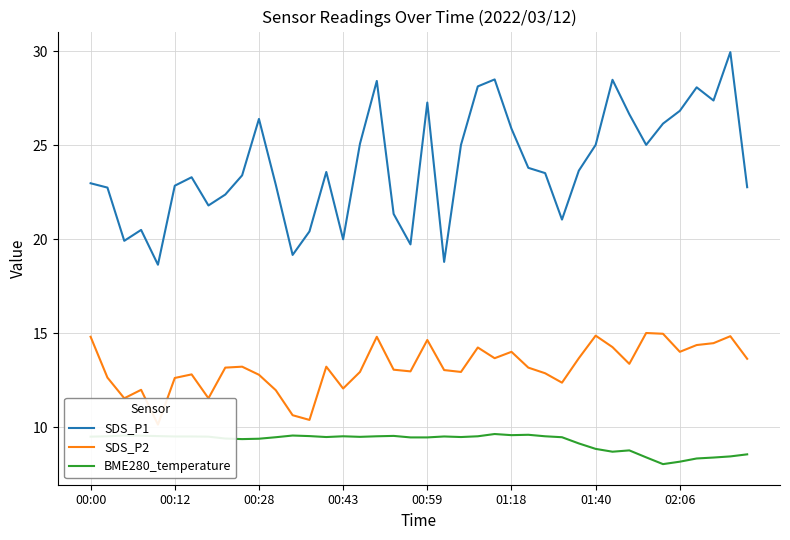

What is the value of the SDS_P1 point at the 25th from the left?

28.5